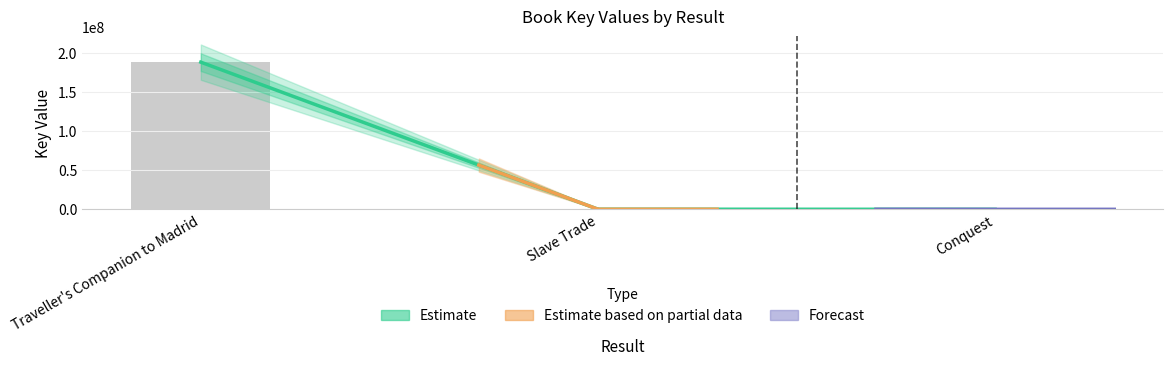

Which category has the highest value across all series?

Traveller's Companion to Madrid